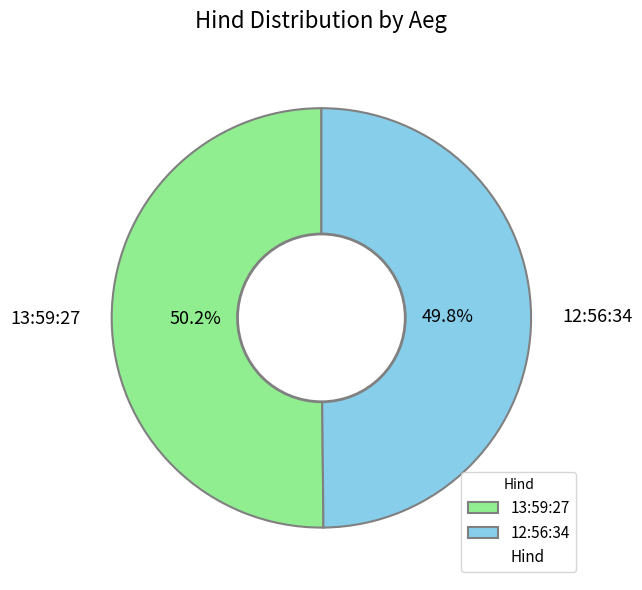

Is it true that 13:59:27 is 50% of the pie?

True